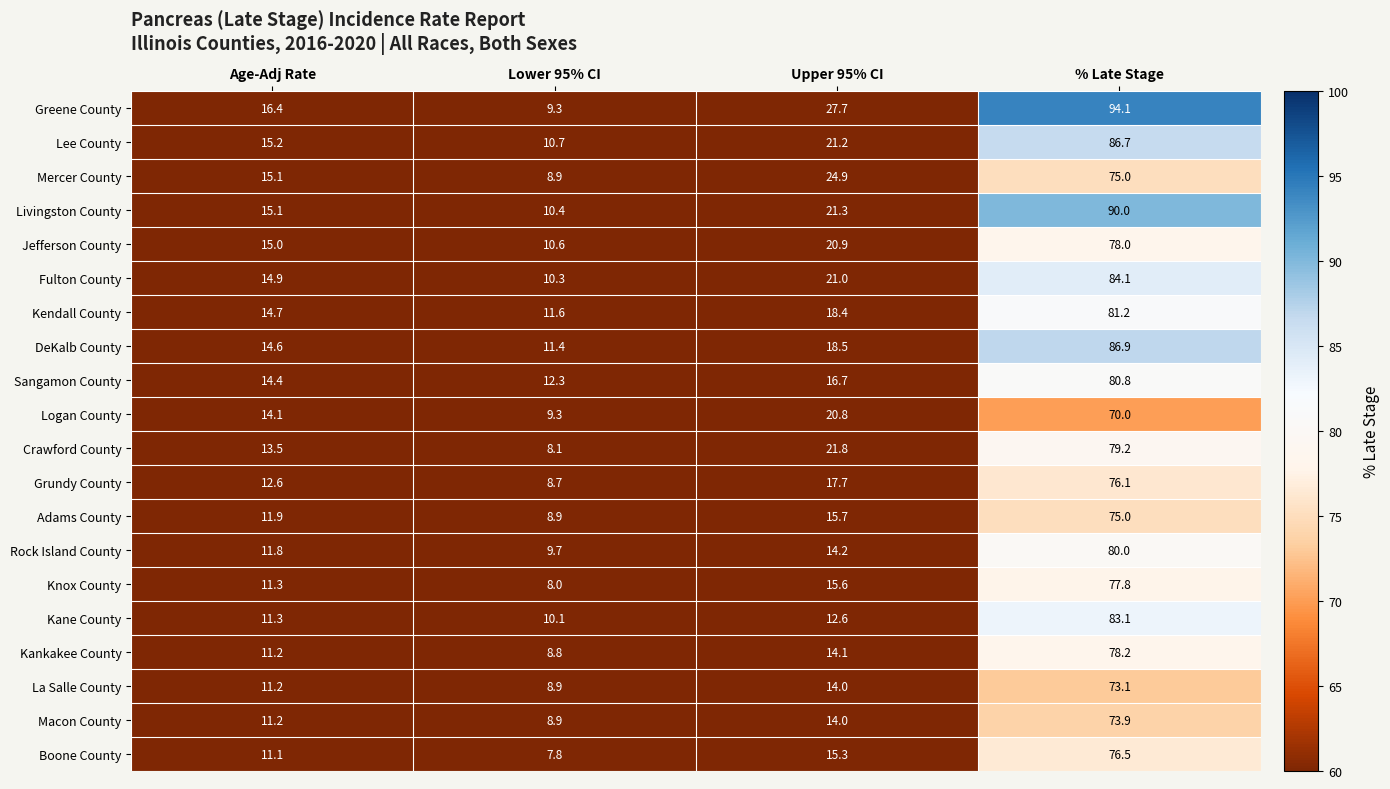

What is the maximum value shown in the chart?

94.1